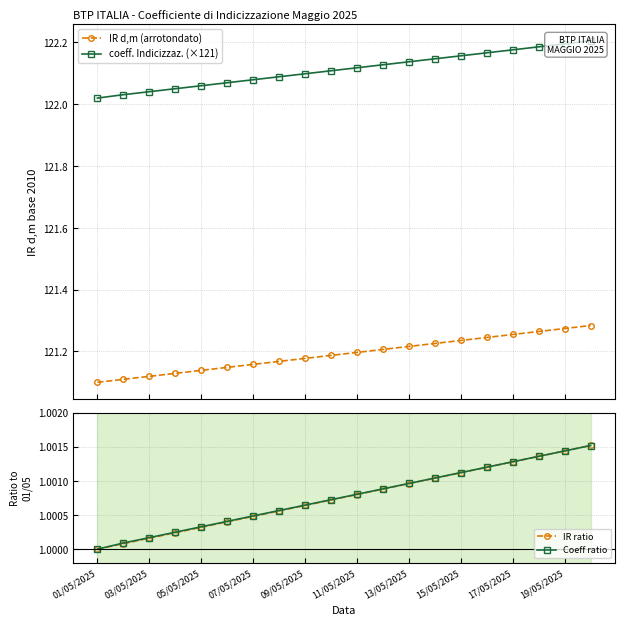

True or false: IR ratio has more than 2 points higher than both neighbors.

False